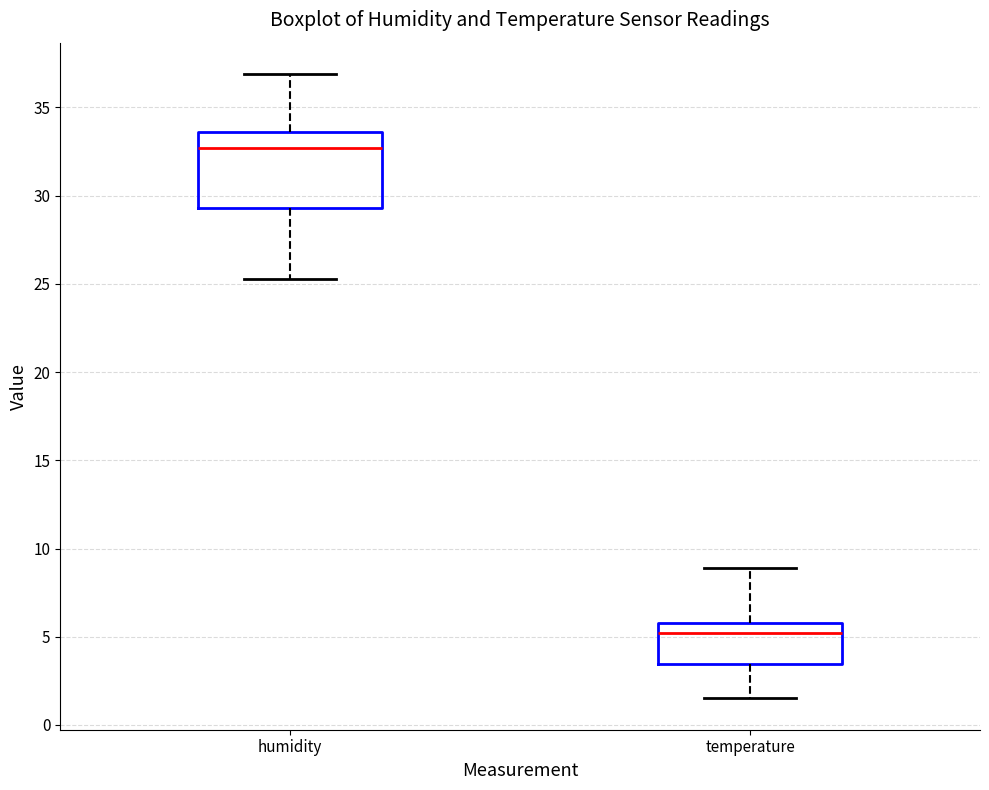

Which box's median line is the highest?

humidity